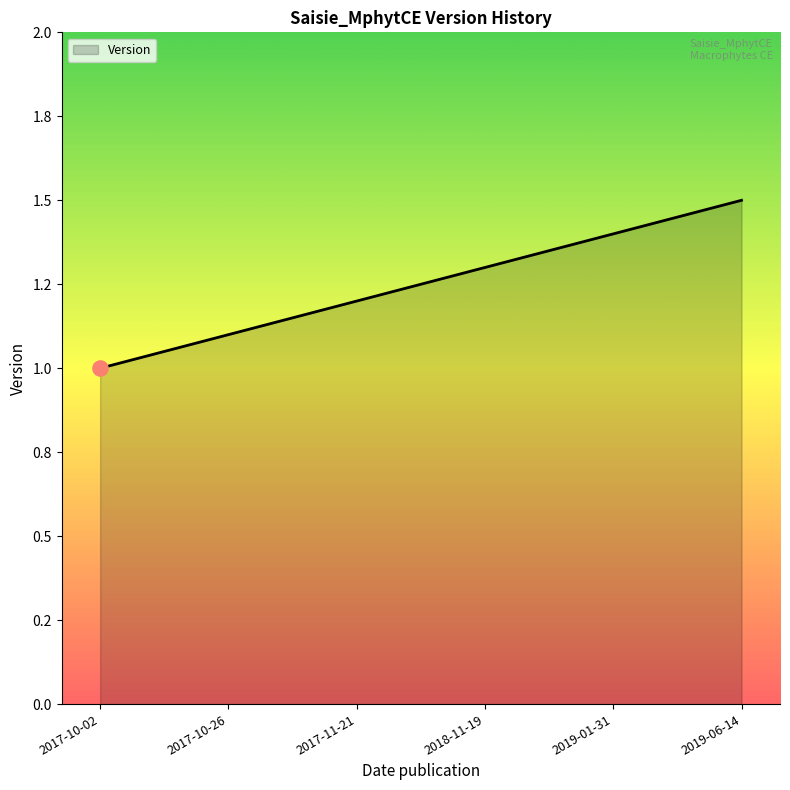

Between 2017-11-21 and 2019-06-14, which is larger?

2019-06-14